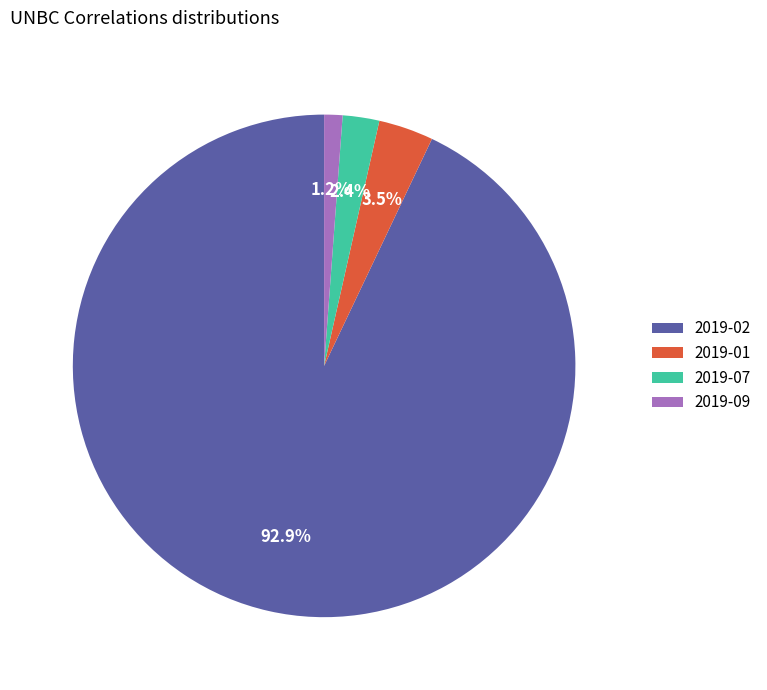

What is the smallest slice in the pie chart?

2019-09